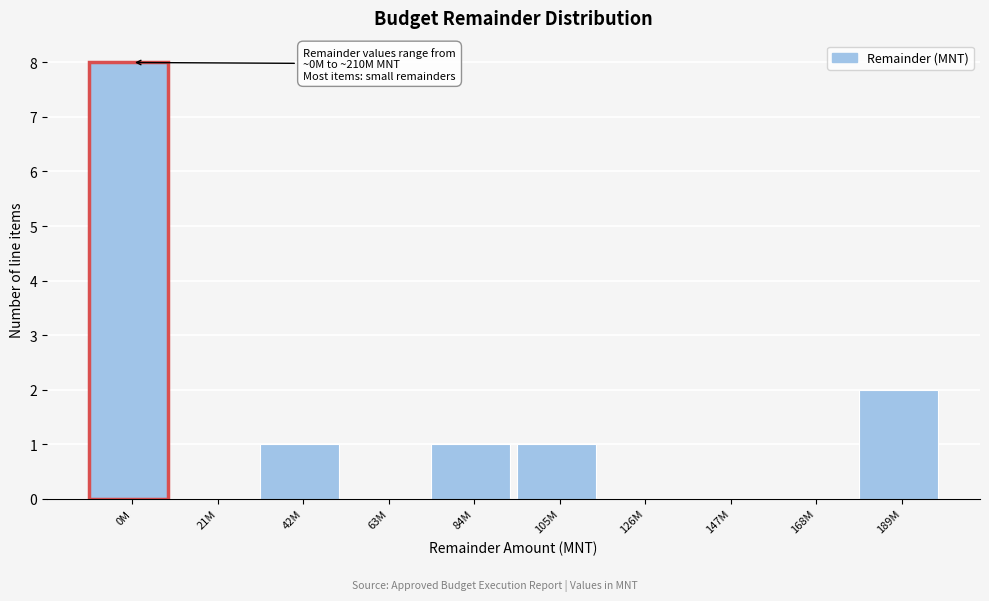

Reading right to left, transcribe all the data shown in this chart.

189M=2	168M=0	147M=0	126M=0	105M=1	84M=1	63M=0	42M=1	21M=0	0M=8